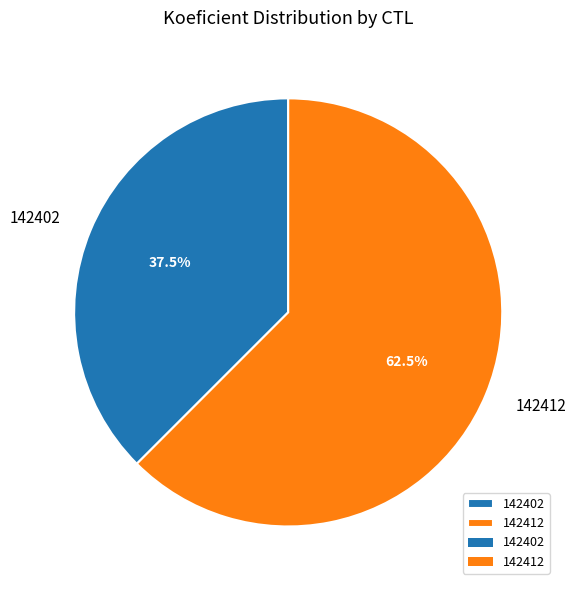

Rank the categories by value from lowest to highest.

142402, 142412